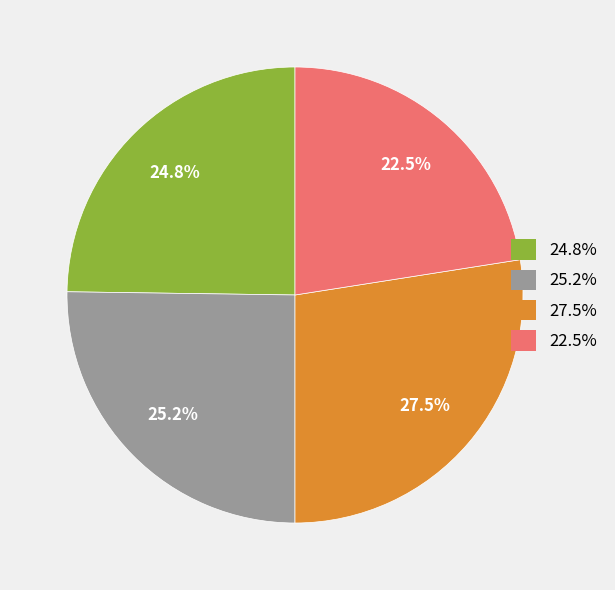

Is there a majority slice in this chart?

No